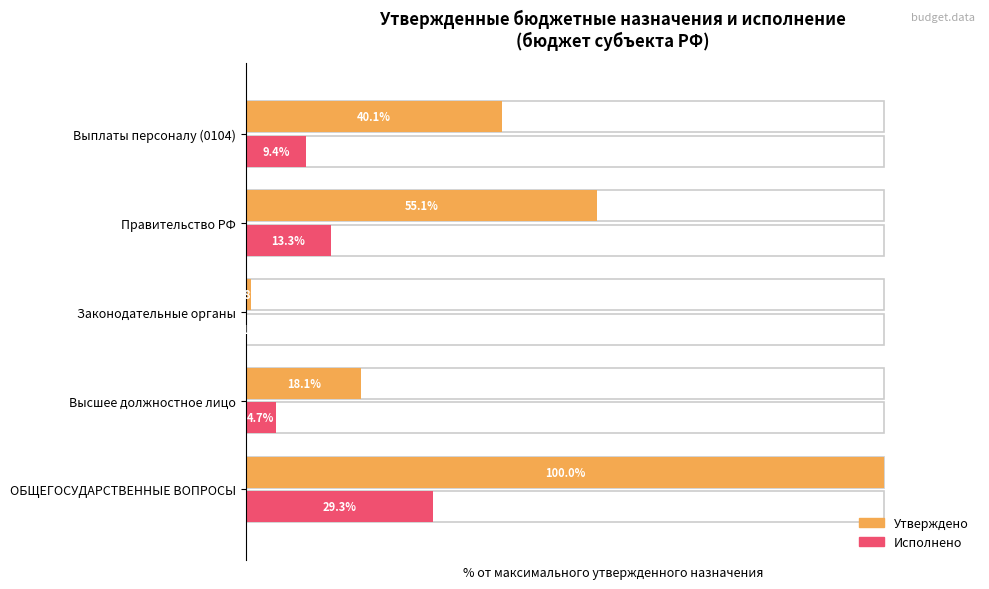

What value does the Исполнено series have at ОБЩЕГОСУДАРСТВЕННЫЕ ВОПРОСЫ?

29.3